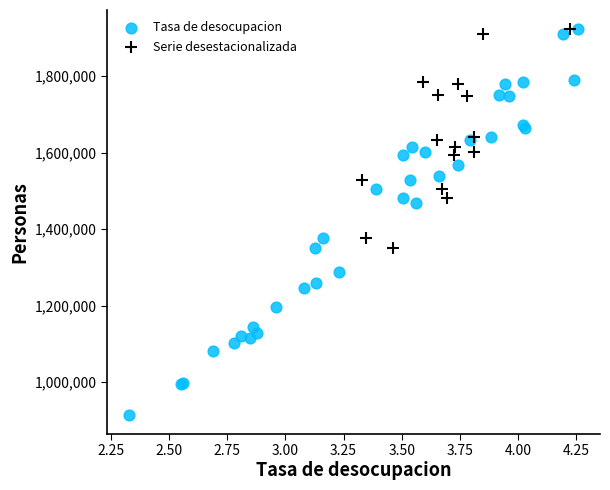

Which series contains the lowest Y value?

Tasa de desocupacion